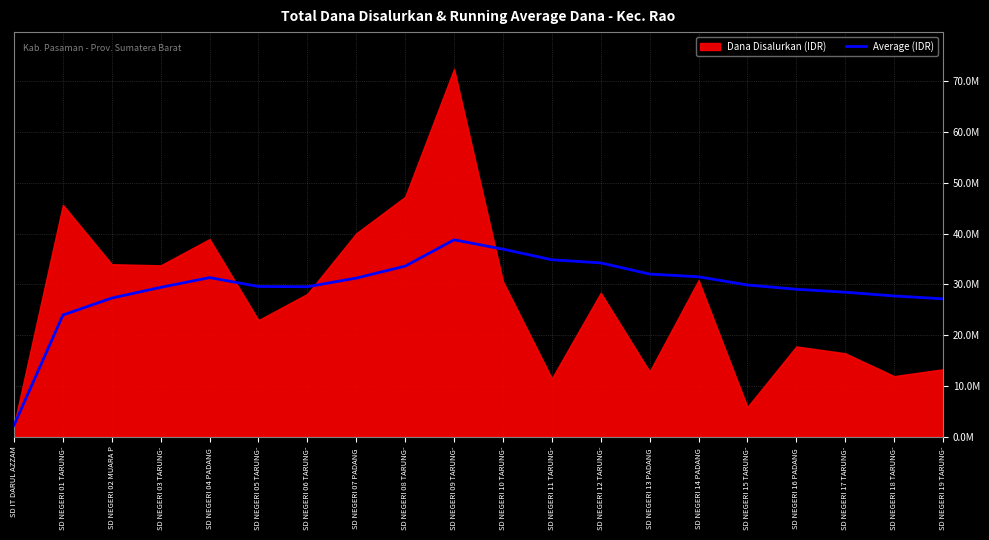

At which category does the chart reach its minimum across all series?

SD IT DARUL AZZAM